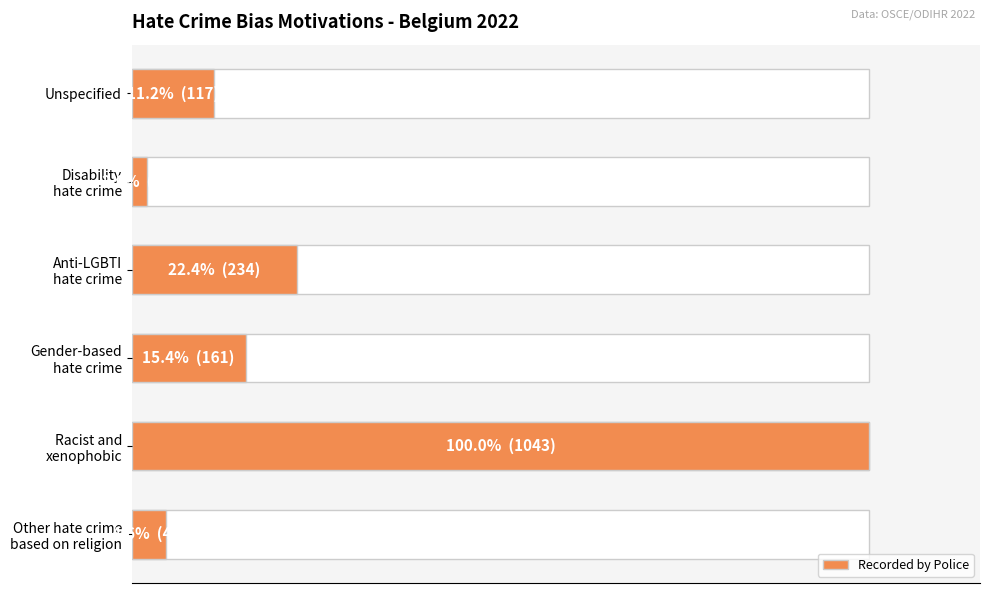

What is the average value?

271